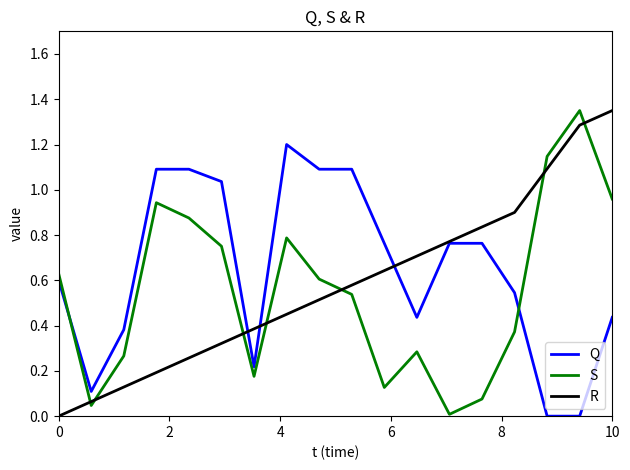

After their last crossing, which series has the higher values: R or S?

R